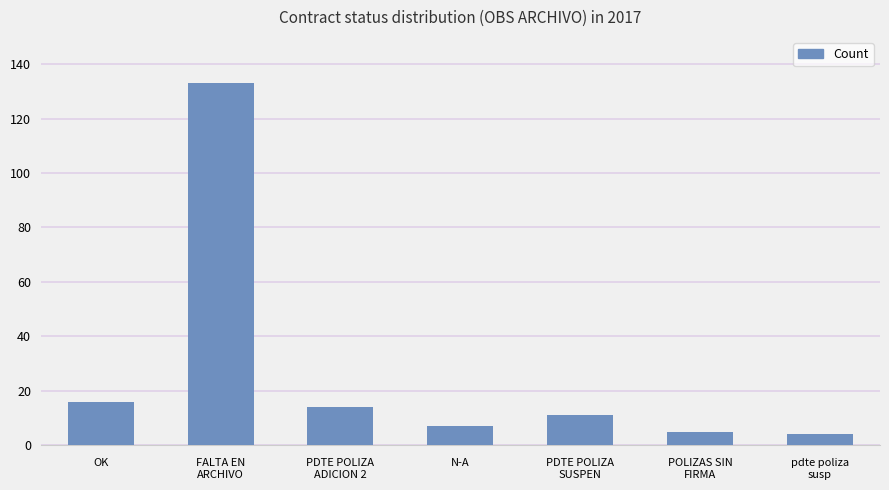

Reading left to right, extract all data points from this chart.

16	133	14	7	11	5	4